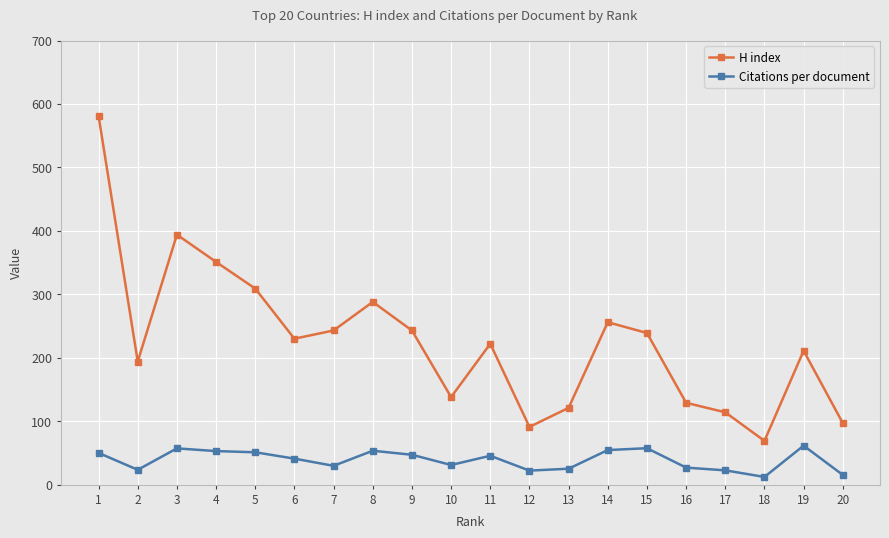

What is the greatest value displayed?

581.0